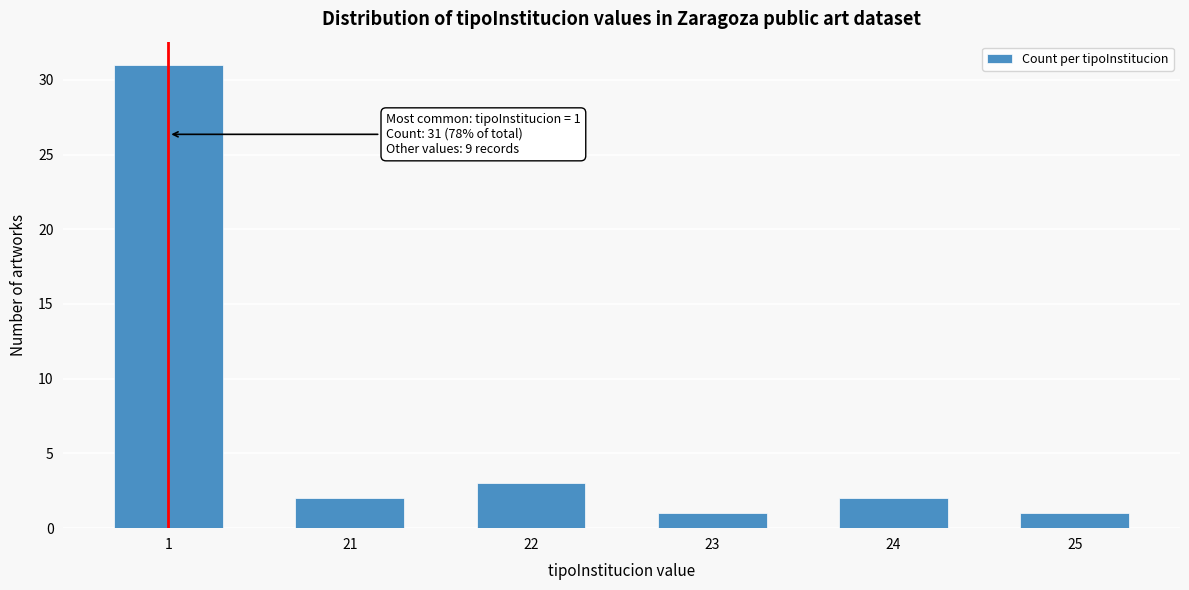

Reading left to right, list all the values displayed in this chart.

1=31	21=2	22=3	23=1	24=2	25=1